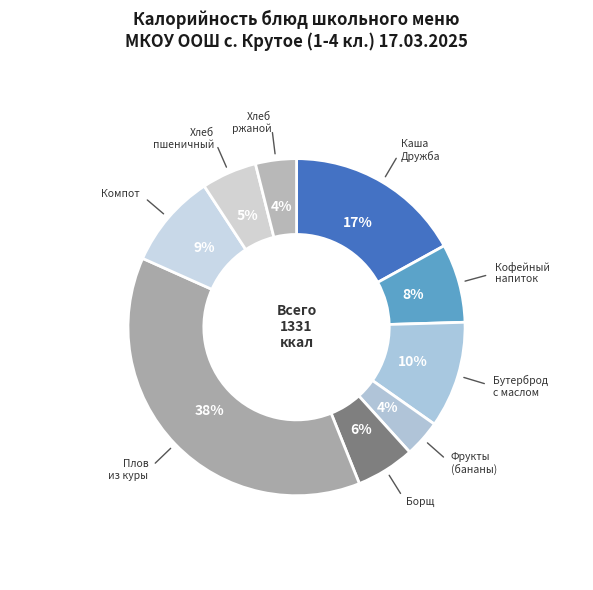

How many segments does this pie chart have?

9